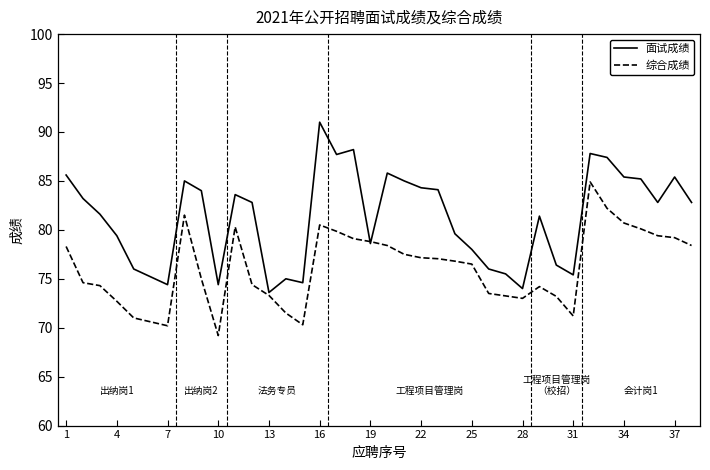

What is the smallest value displayed?

69.2